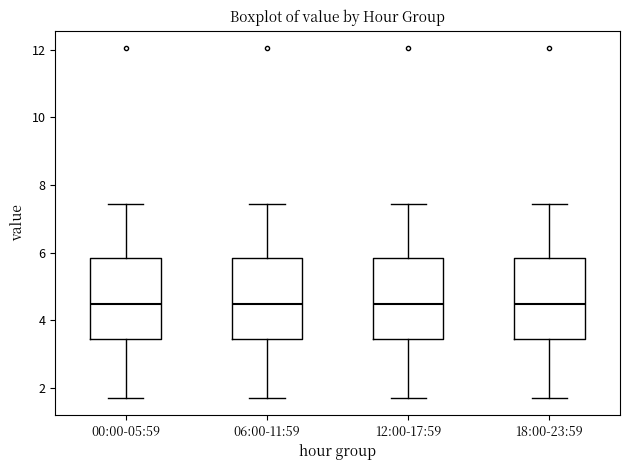

Reading left to right, read every box against the y-axis: the position of its median line, the range the box covers, and the ends of its whiskers. The values are not printed on the chart, so give them approximately, as read against the axis.

00:00-05:59: median 4.4, box 3.4 to 5.8, whiskers 1.8 to 7.4
06:00-11:59: median 4.4, box 3.4 to 5.8, whiskers 1.8 to 7.4
12:00-17:59: median 4.4, box 3.4 to 5.8, whiskers 1.8 to 7.4
18:00-23:59: median 4.4, box 3.4 to 5.8, whiskers 1.8 to 7.4